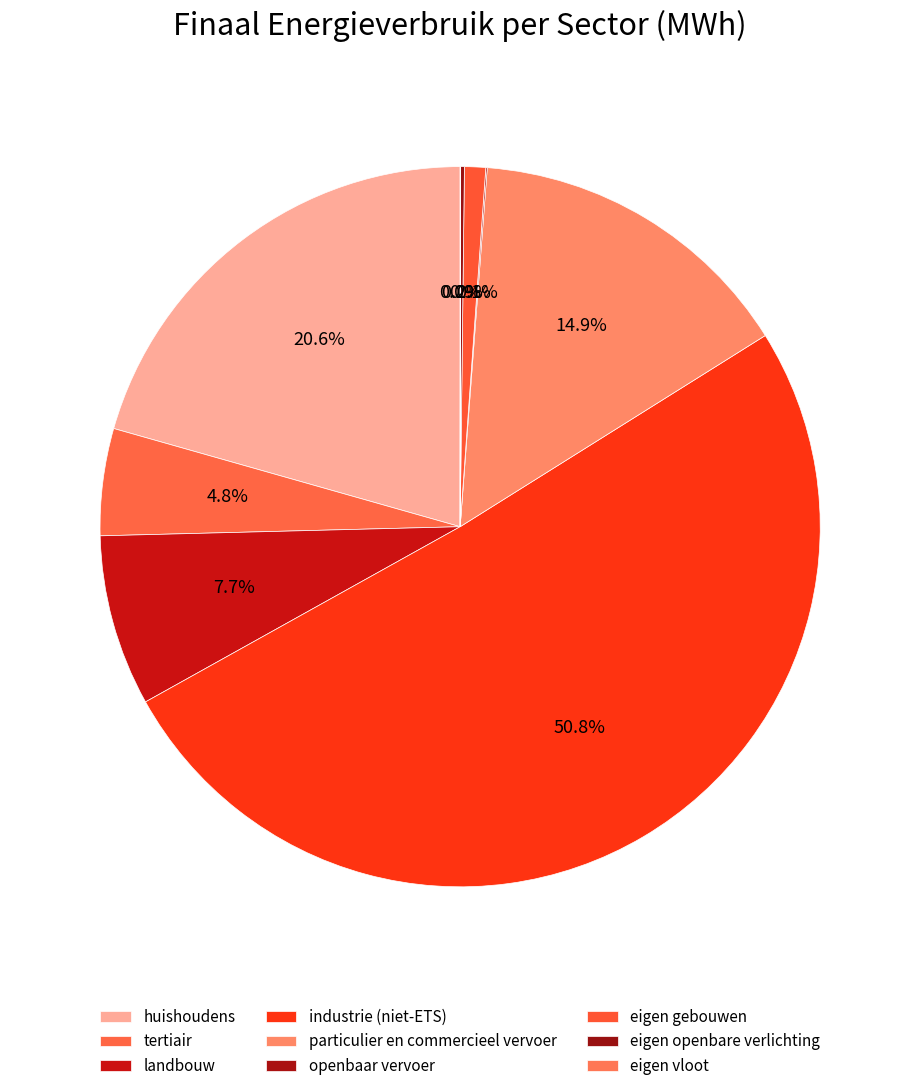

True or false: particulier en commercieel vervoer accounts for 15% of the total.

True